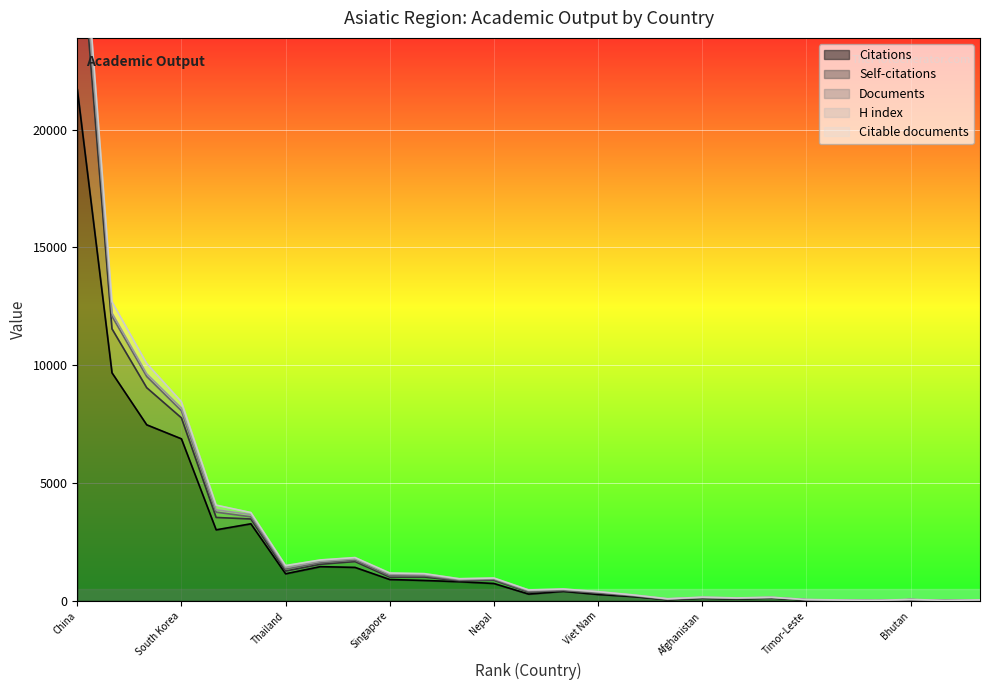

At which label does Citations reach its peak?

China